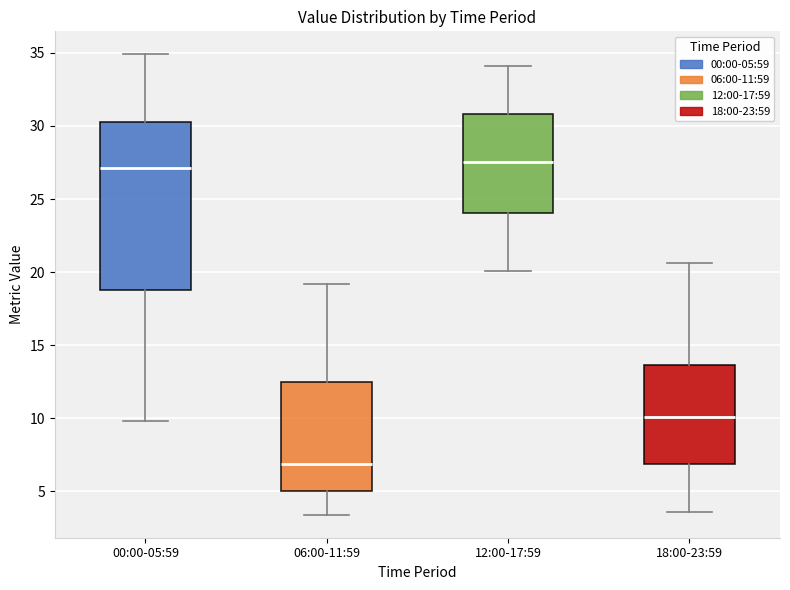

Reading left to right, read every box against the y-axis: the position of its median line, the range the box covers, and the ends of its whiskers. The values are not printed on the chart, so give them approximately, as read against the axis.

00:00-05:59: median 27.0, box 19.0 to 30.5, whiskers 10.0 to 35.0
06:00-11:59: median 7.0, box 5.0 to 12.5, whiskers 3.5 to 19.0
12:00-17:59: median 27.5, box 24.0 to 31.0, whiskers 20.0 to 34.0
18:00-23:59: median 10.0, box 7.0 to 13.5, whiskers 3.5 to 20.5